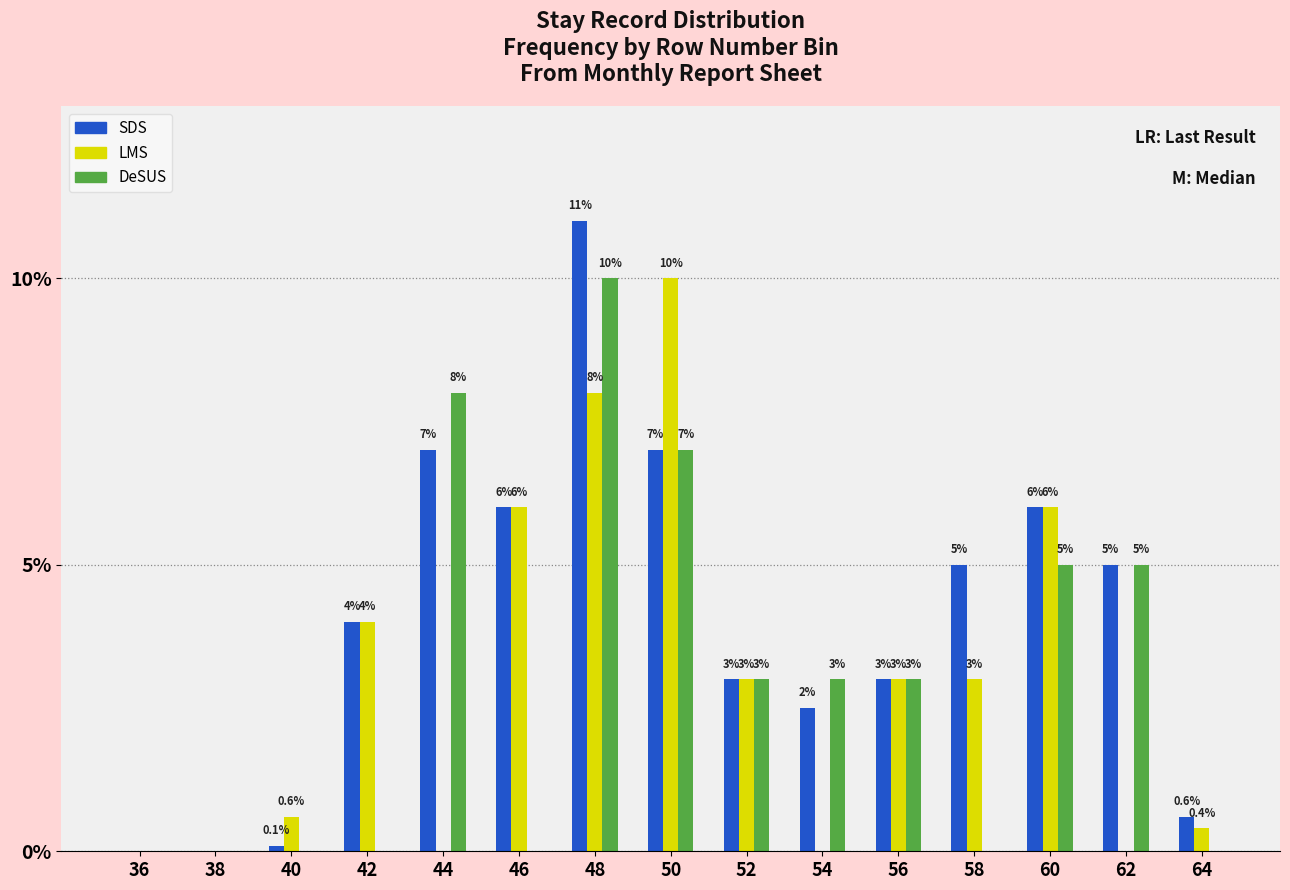

Reading right to left, what are all the values shown in this chart?

SDS: 64=0.6	62=5.0	60=6.0	58=5.0	56=3.0	54=2.5	52=3.0	50=7.0	48=11.0	46=6.0	44=7.0	42=4.0	40=0.1	38=0.0	36=0.0
LMS: 64=0.4	62=0.0	60=6.0	58=3.0	56=3.0	54=0.0	52=3.0	50=10.0	48=8.0	46=6.0	44=0.0	42=4.0	40=0.6	38=0.0	36=0.0
DeSUS: 64=0.0	62=5.0	60=5.0	58=0.0	56=3.0	54=3.0	52=3.0	50=7.0	48=10.0	46=0.0	44=8.0	42=0.0	40=0.0	38=0.0	36=0.0